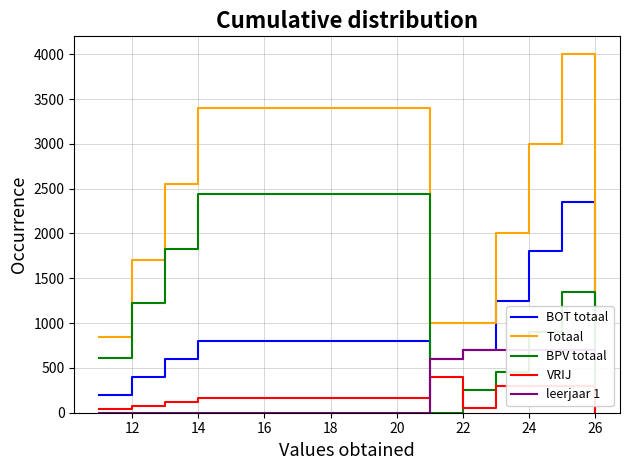

What is the maximum value for Totaal?

4000